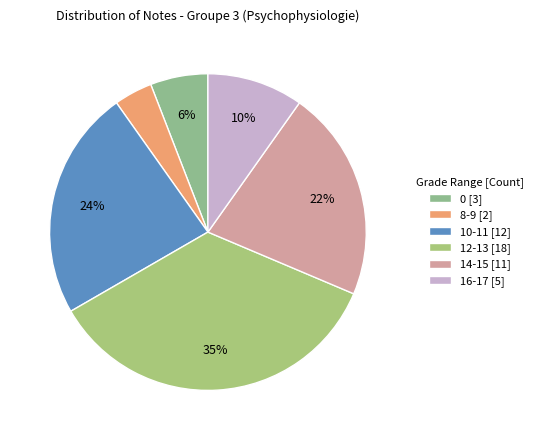

How many segments does this pie chart have?

6